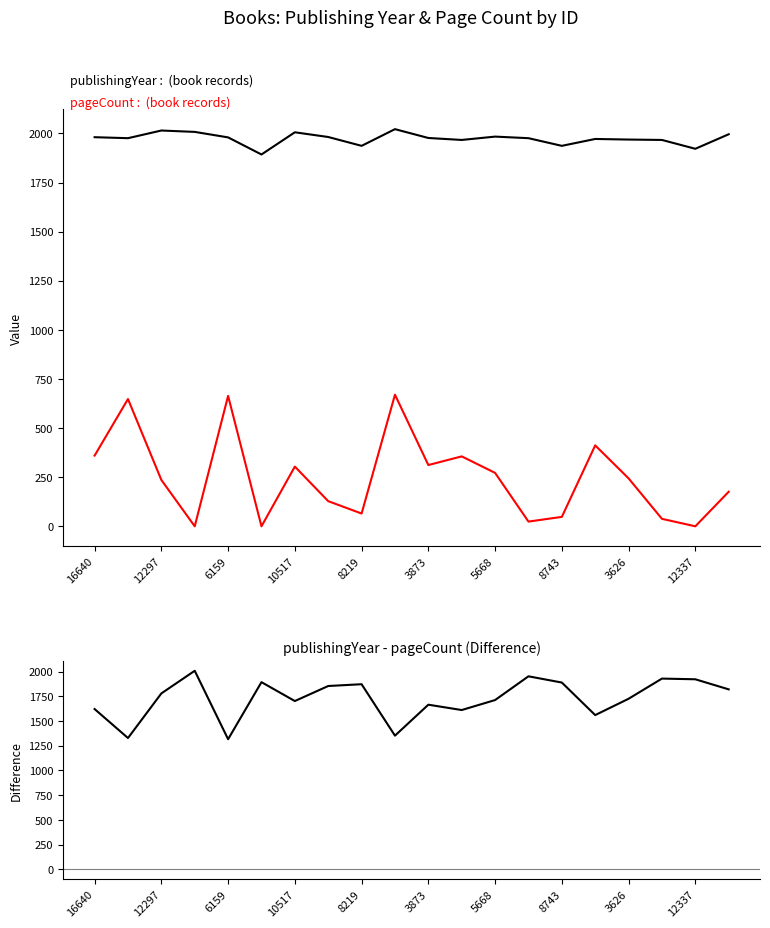

Between 13 and 12, which is larger?

12